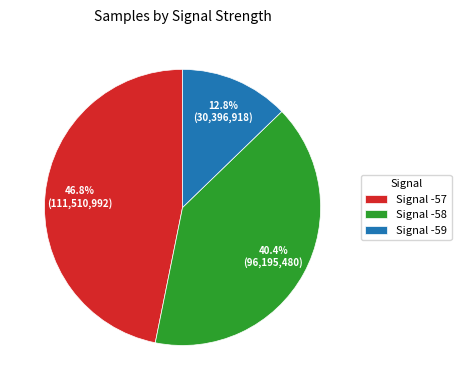

To the nearest percent, what is the average slice percentage?

33%